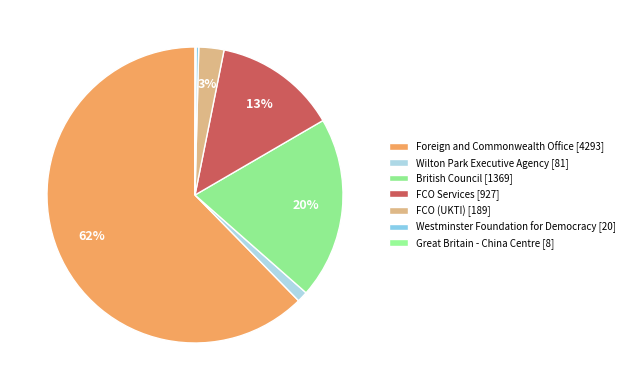

Do Westminster Foundation for Democracy and Wilton Park Executive Agency together represent more than half of the pie?

No